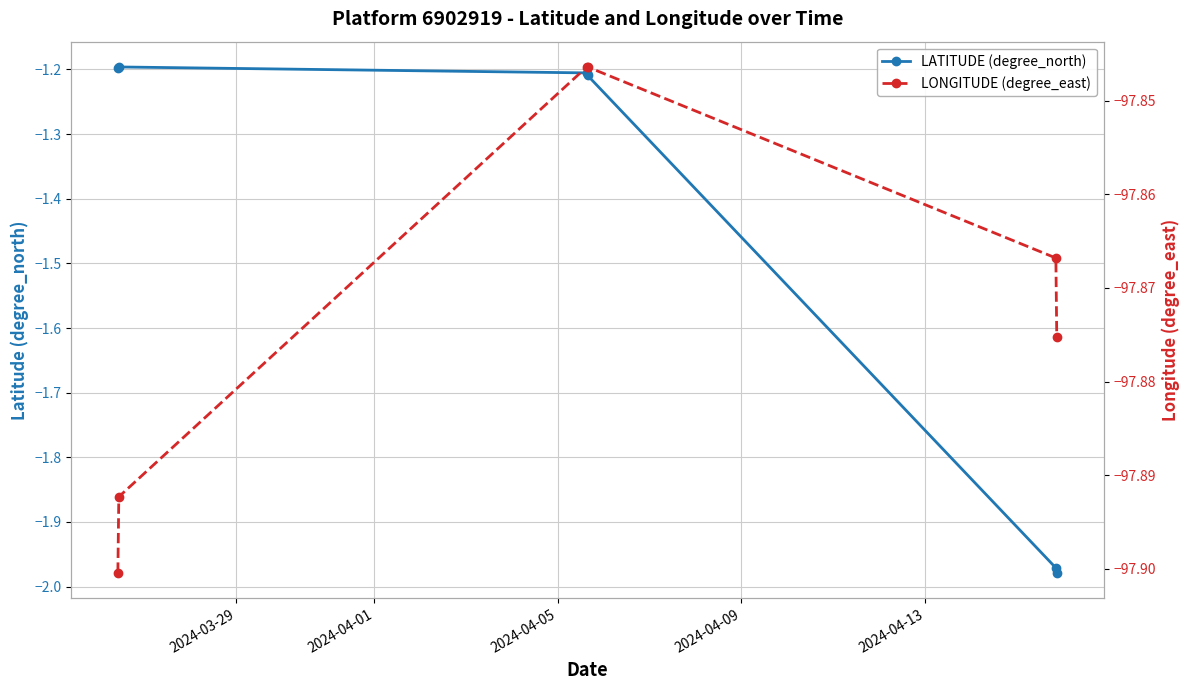

What is the difference between the second highest and minimum values in the LONGITUDE (degree_east) series?

0.1